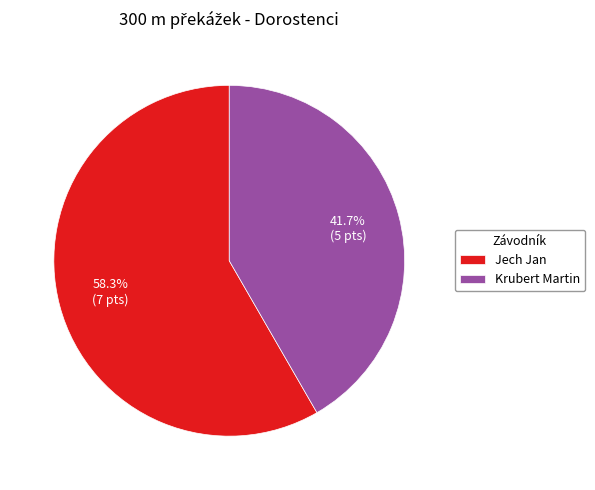

What is the smallest slice in the pie chart?

Krubert Martin